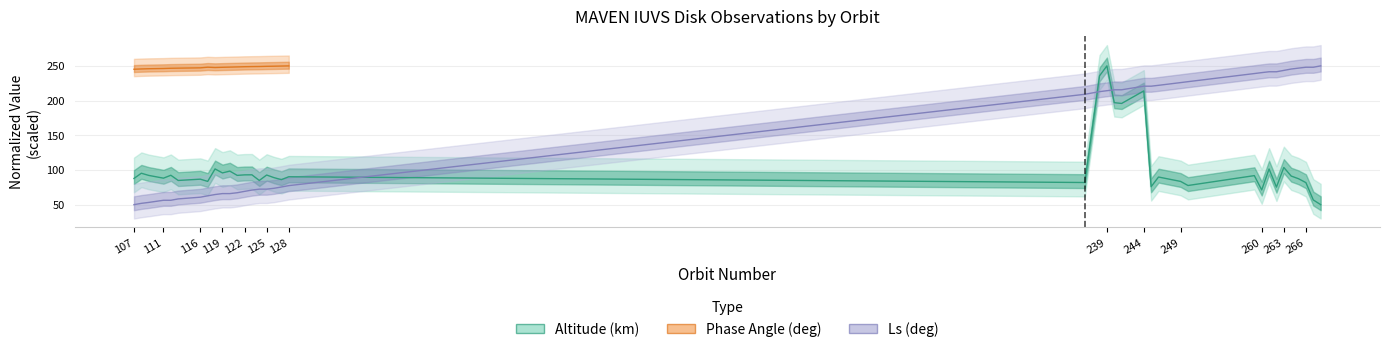

What is the sum of all Ls (deg) values?

5852.2